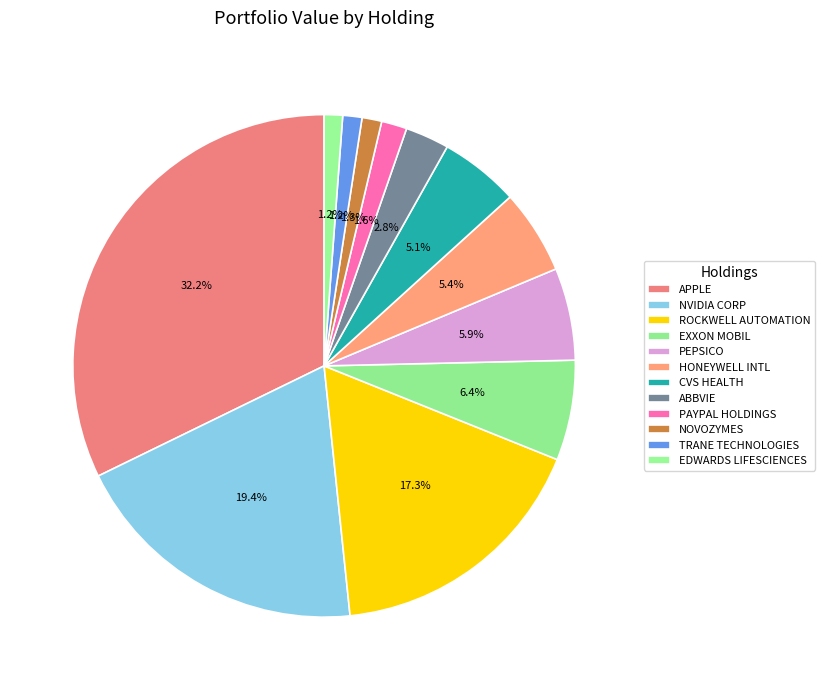

Does CVS HEALTH account for over 50% of the chart?

No